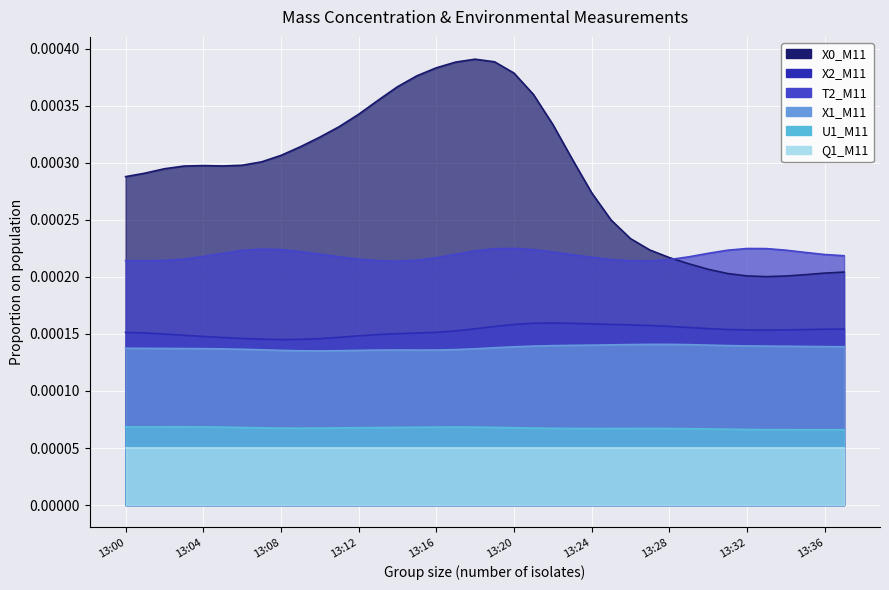

True or false: U1_M11 and X1_M11 intersect in this chart.

False